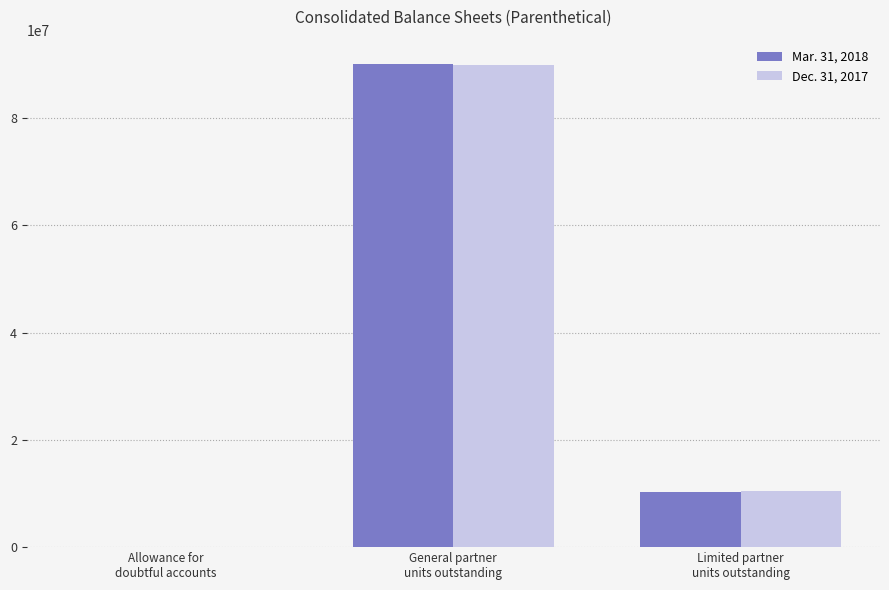

What value does the Mar. 31, 2018 series have at Allowance for
doubtful accounts, to the nearest 100?

800